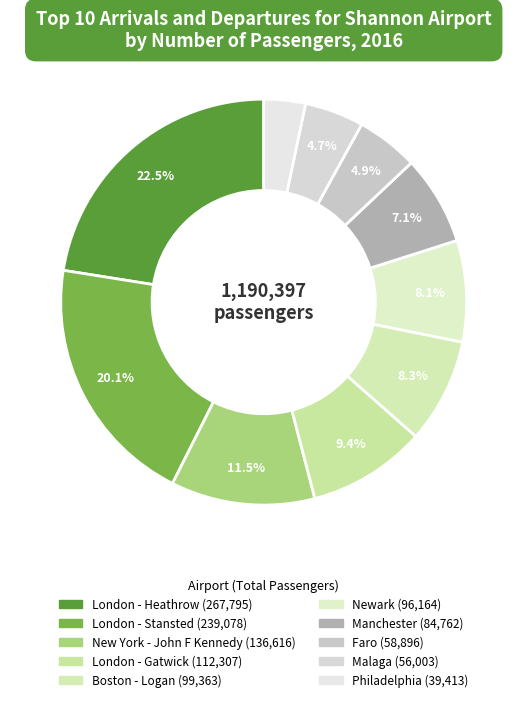

How many slices are in this pie chart?

10